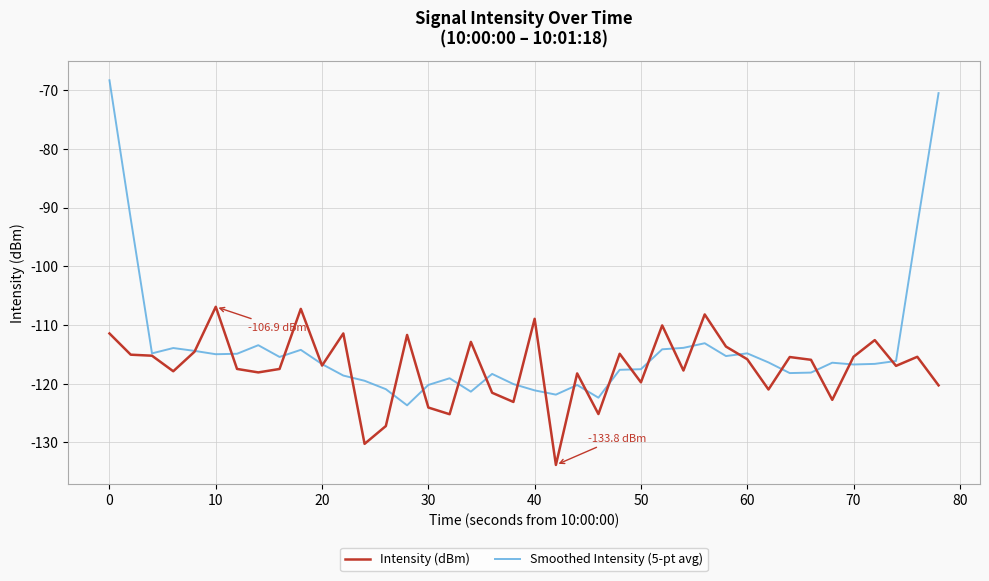

What are all the series names shown in the legend?

Intensity (dBm), Smoothed Intensity (5-pt avg)